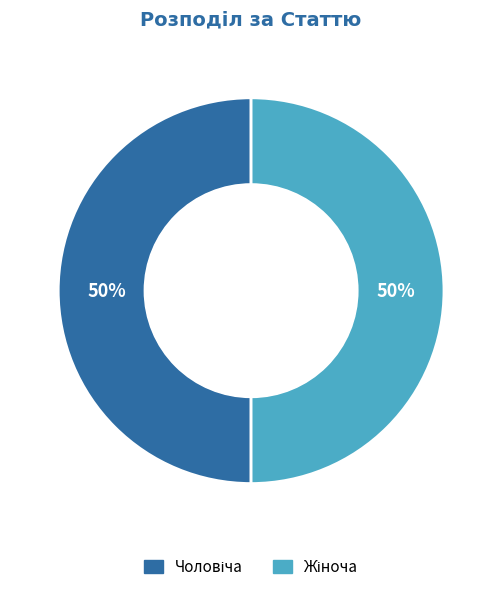

To the nearest percent, what is the average slice percentage?

50%